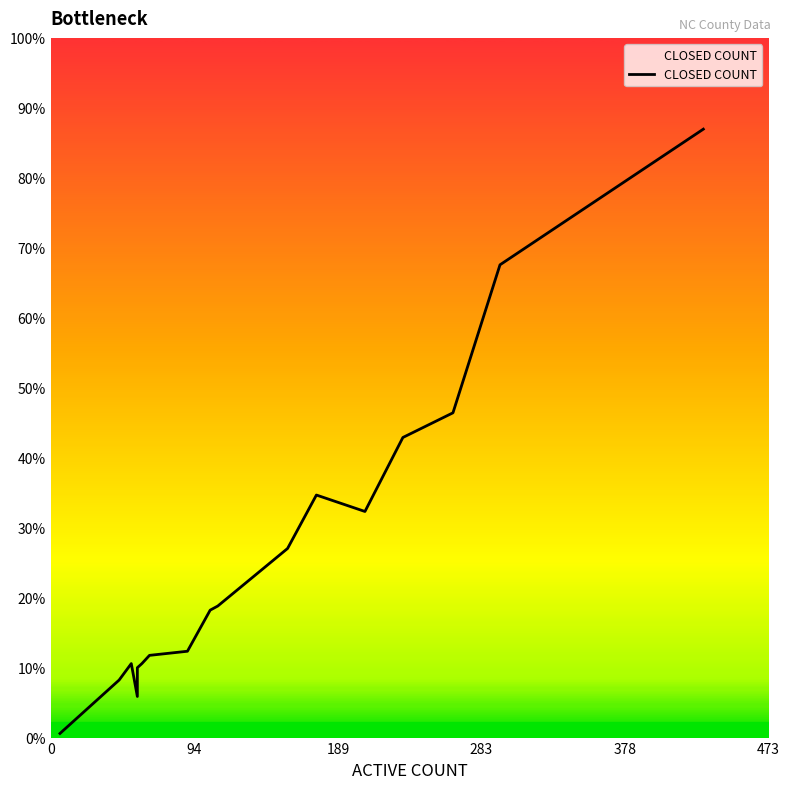

How many values are below 25?

10